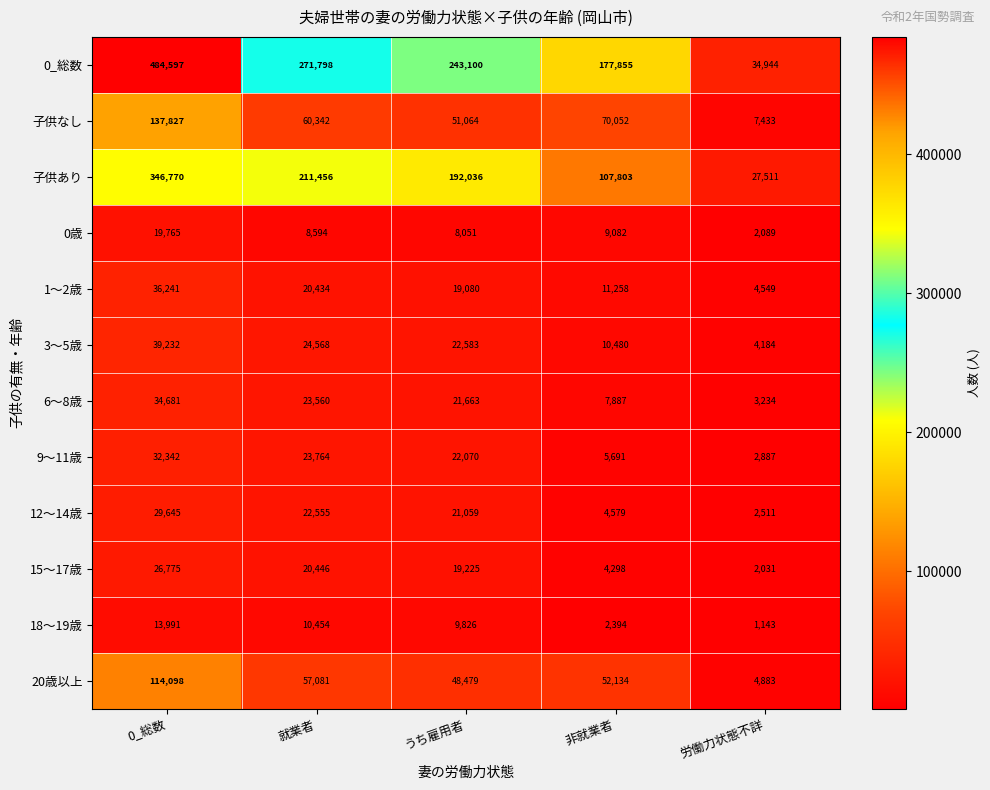

Which category has the lowest value across all series?

労働力状態不詳